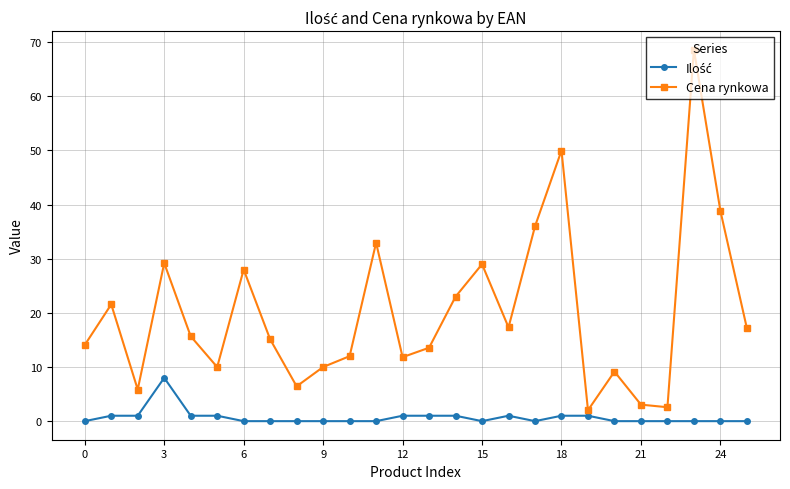

What is the highest value of the Cena rynkowa series?

68.6